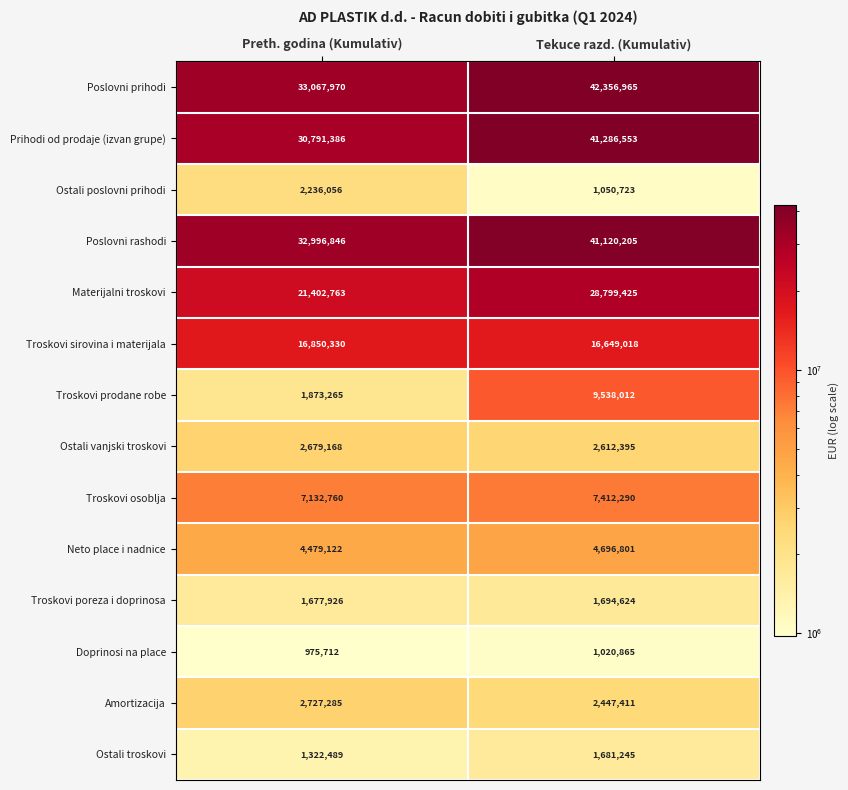

Reading left to right, extract all data points from this chart.

Poslovni prihodi: 33067970	42356965
Prihodi od prodaje (izvan grupe): 30791386	41286553
Ostali poslovni prihodi: 2236056	1050723
Poslovni rashodi: 32996846	41120205
Materijalni troskovi: 21402763	28799425
Troskovi sirovina i materijala: 16850330	16649018
Troskovi prodane robe: 1873265	9538012
Ostali vanjski troskovi: 2679168	2612395
Troskovi osoblja: 7132760	7412290
Neto place i nadnice: 4479122	4696801
Troskovi poreza i doprinosa: 1677926	1694624
Doprinosi na place: 975712	1020865
Amortizacija: 2727285	2447411
Ostali troskovi: 1322489	1681245